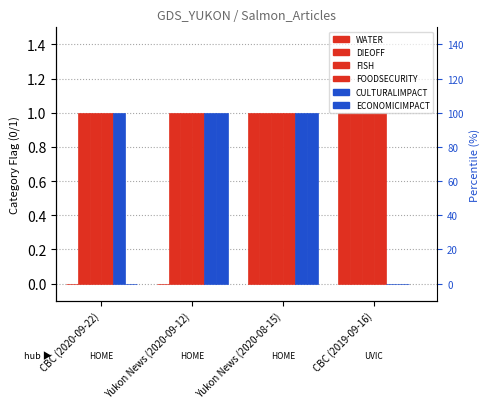

How many series are shown in this chart?

6